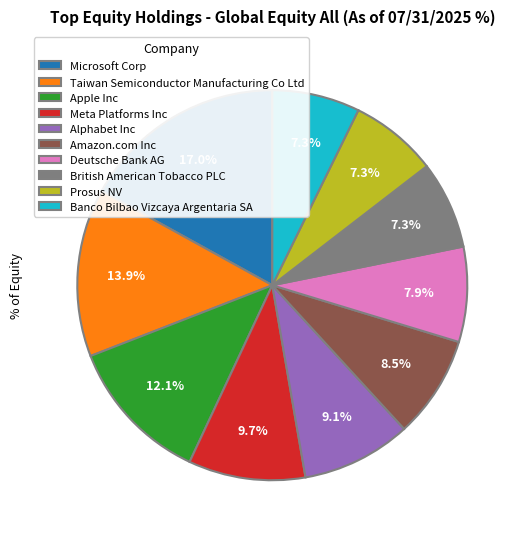

Which category has the biggest portion of the pie?

Microsoft Corp